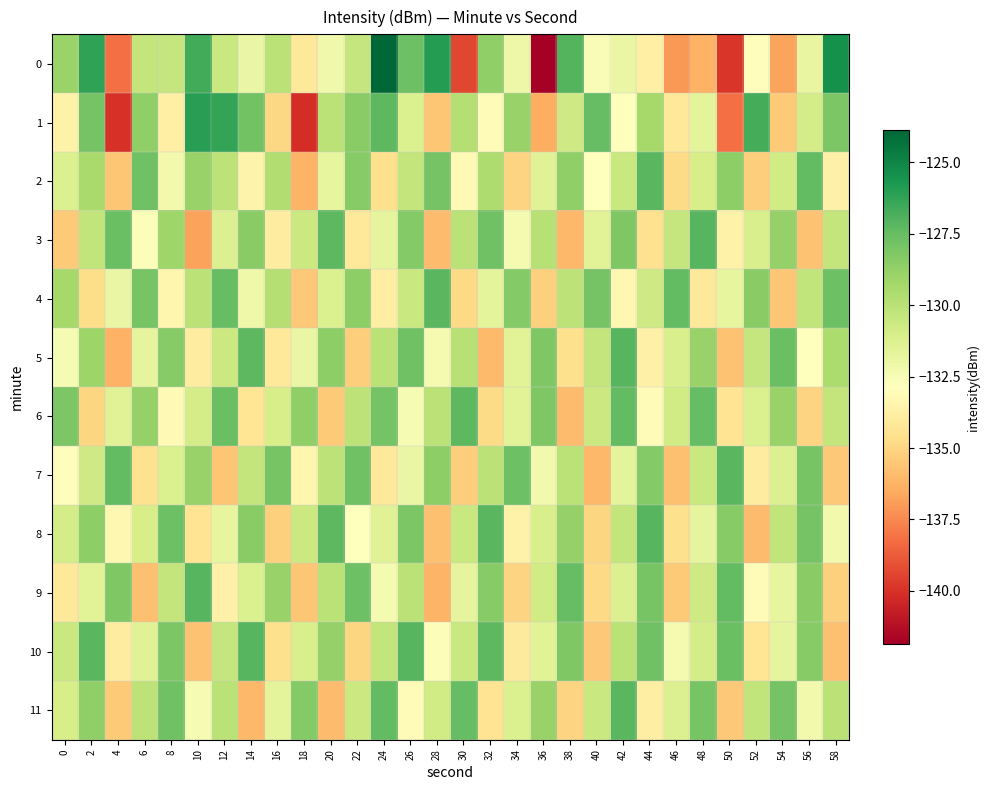

At which category does the chart reach its peak across all series?

24